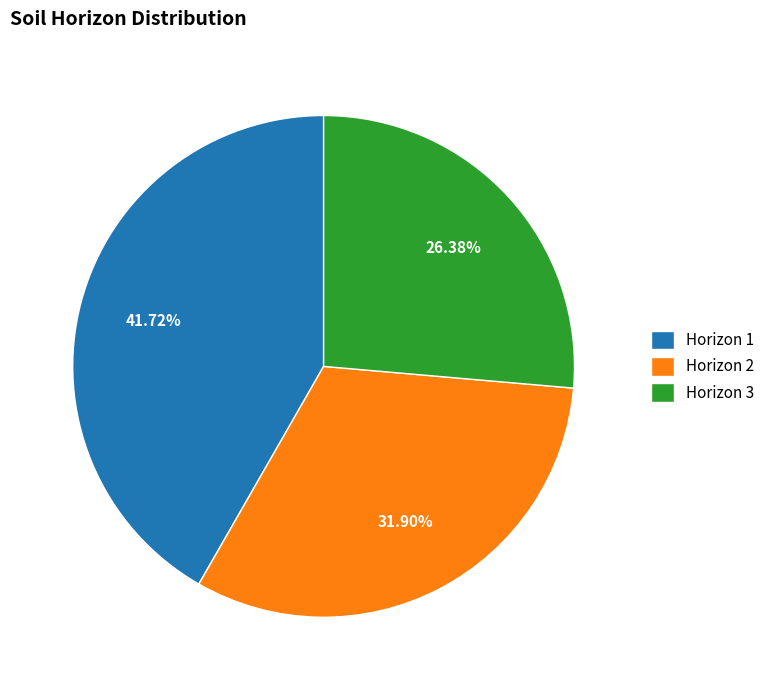

Which category has the biggest portion of the pie?

Horizon 1